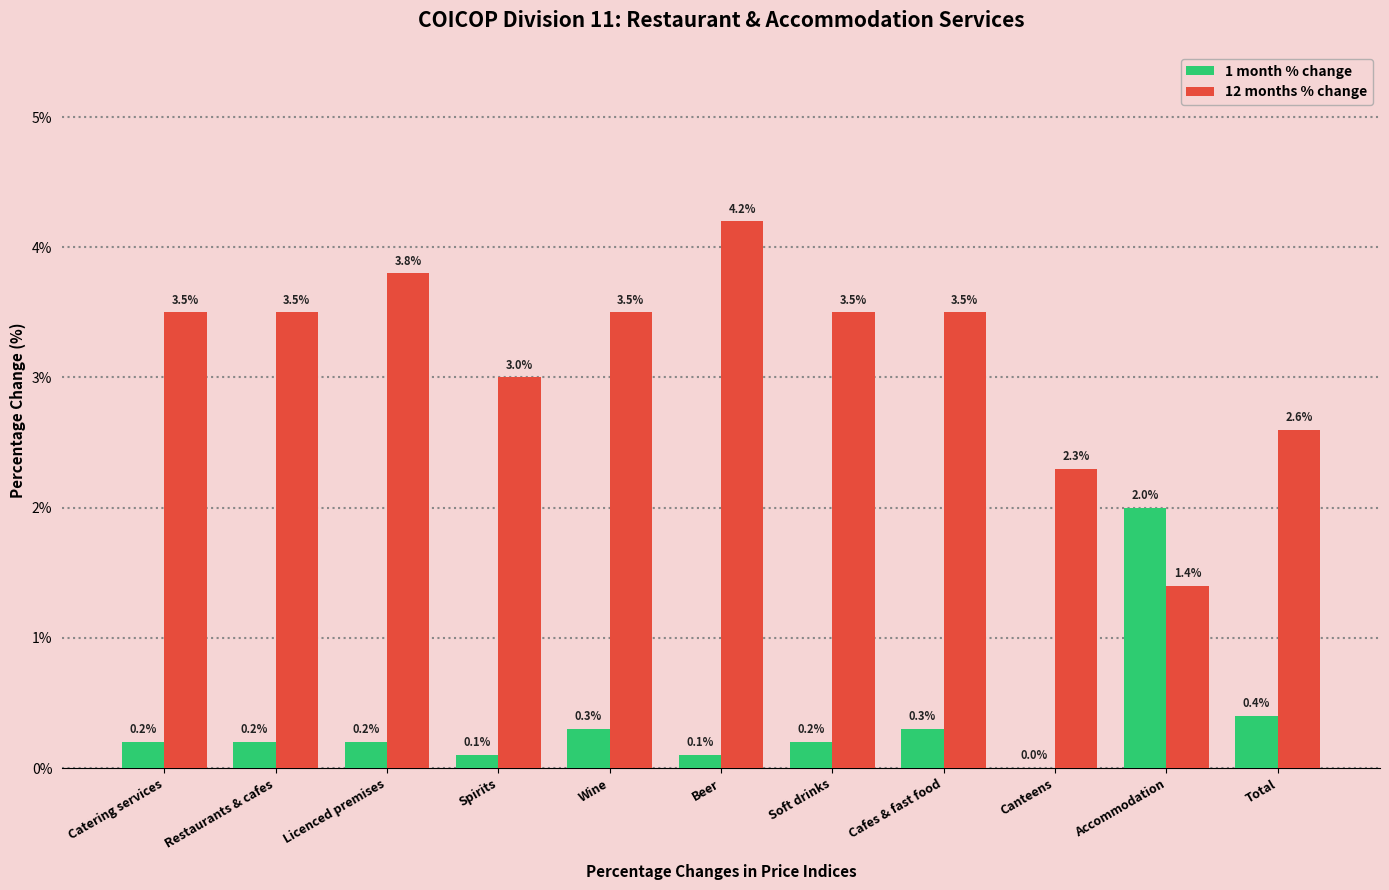

How many data points does each series have?

11